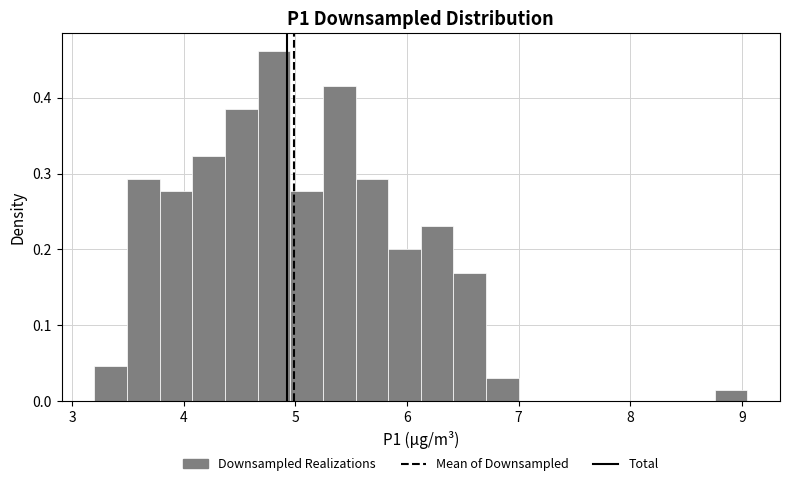

Read against the x-axis, roughly where is the centre of the tallest bar?

4.8